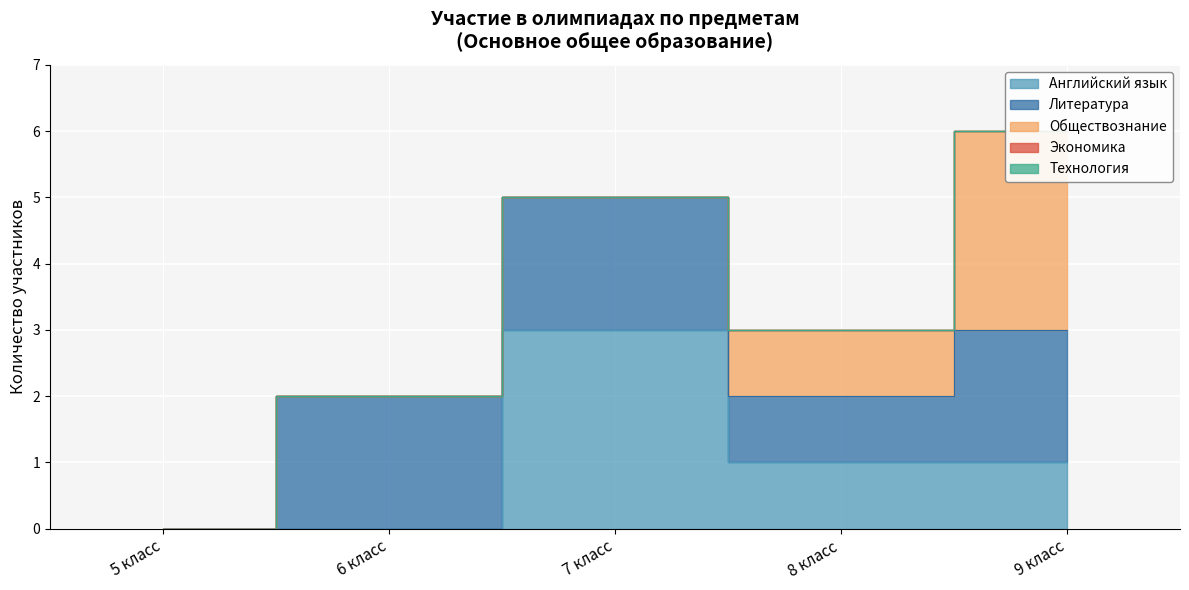

Is the value of Английский язык at 9 класс greater than the value of Обществознание at 9 класс?

No